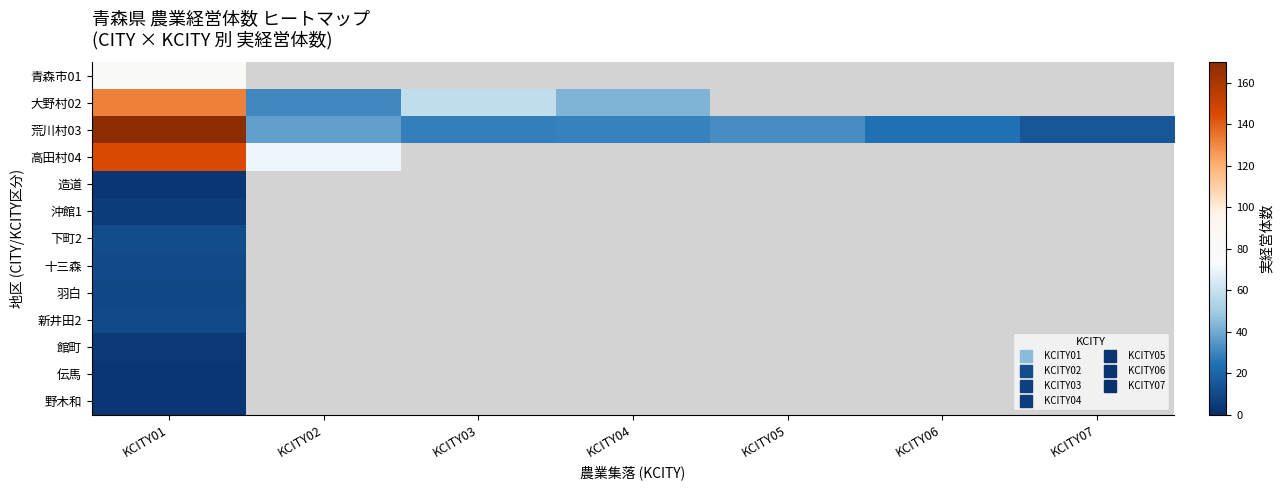

Between KCITY07 and KCITY01, which is larger?

KCITY01